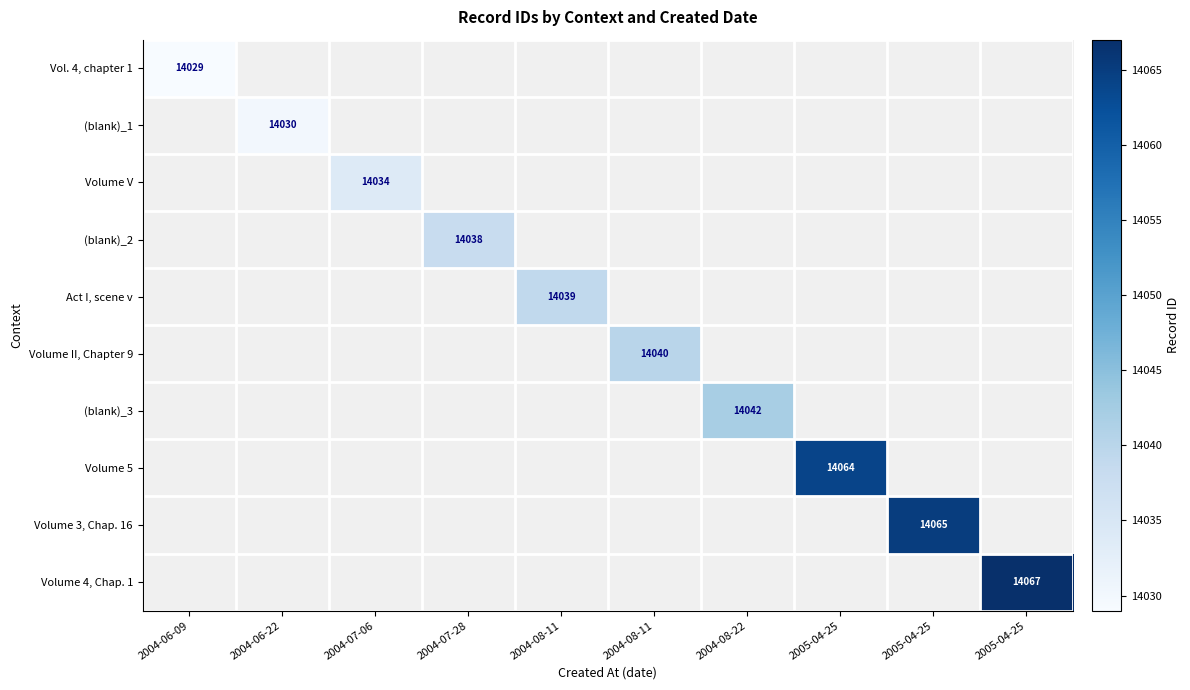

Which category has the highest value across all series?

2005-04-25